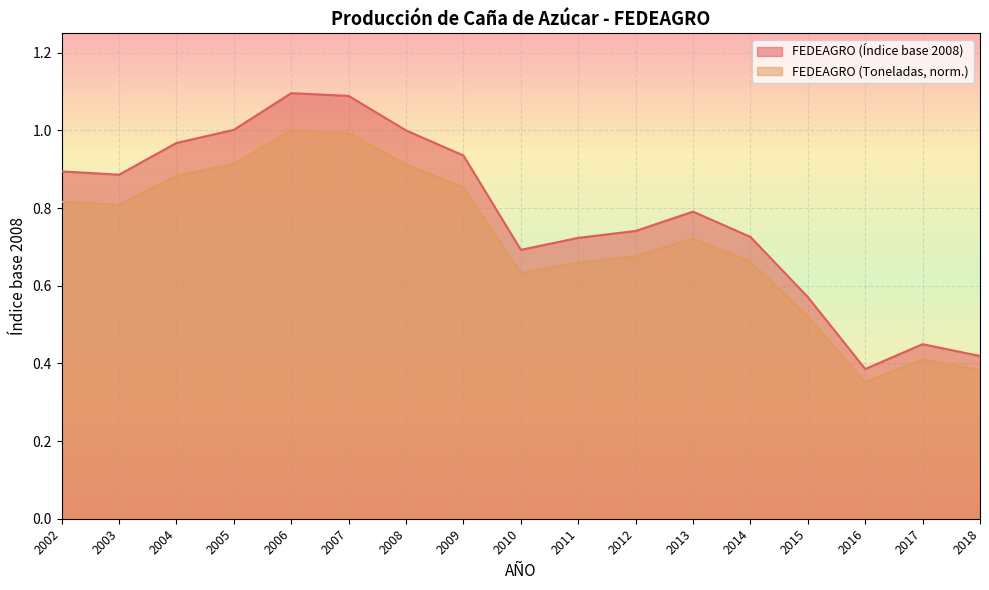

How many categories are shown in the chart?

17